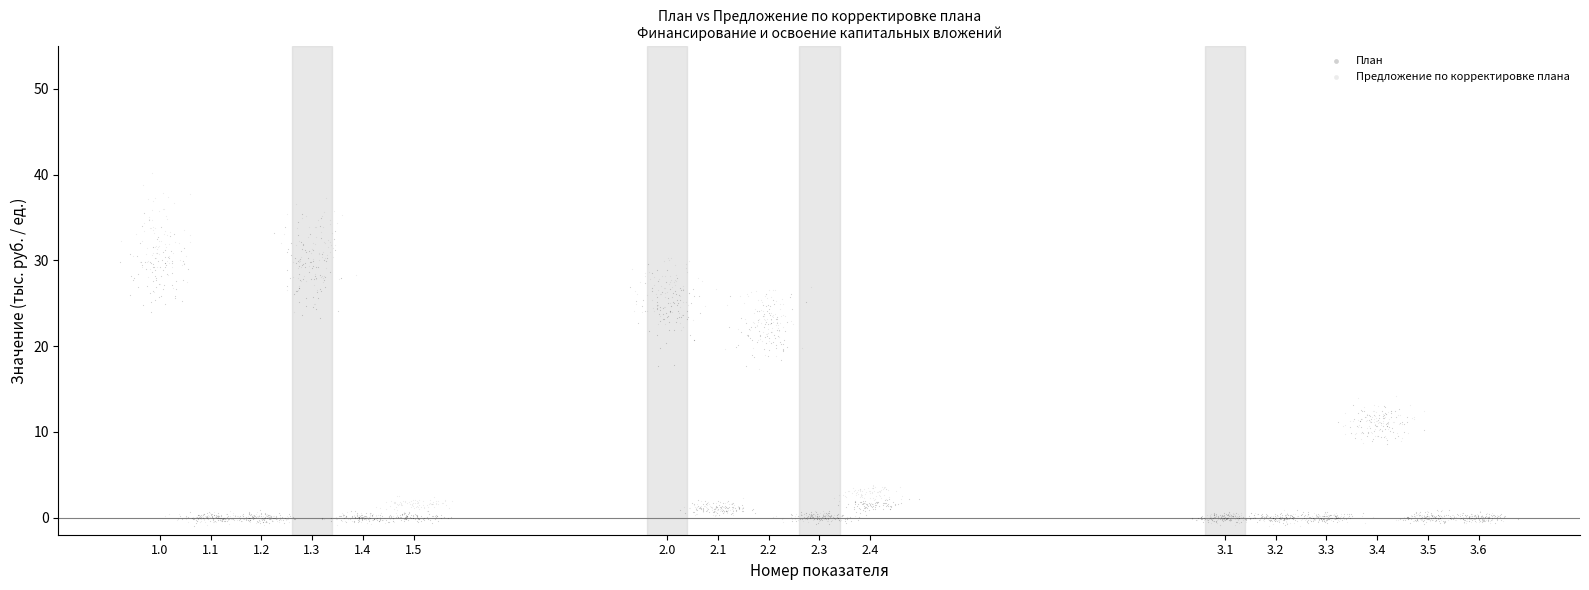

Which series has the widest spread of Y values?

Предложение по корректировке плана